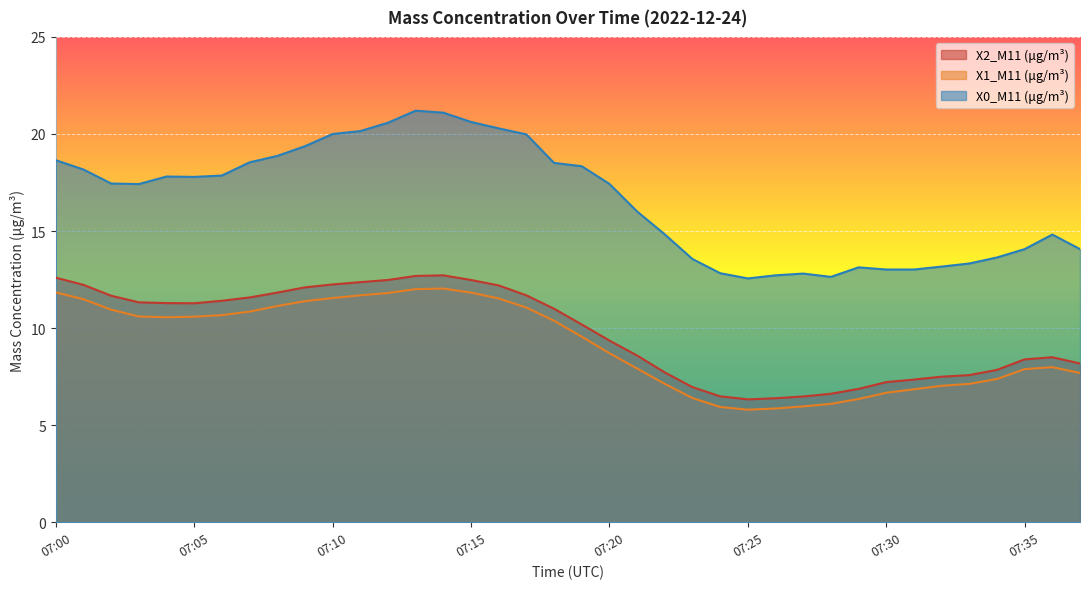

Does the chart display data point markers on the line(s)?

No